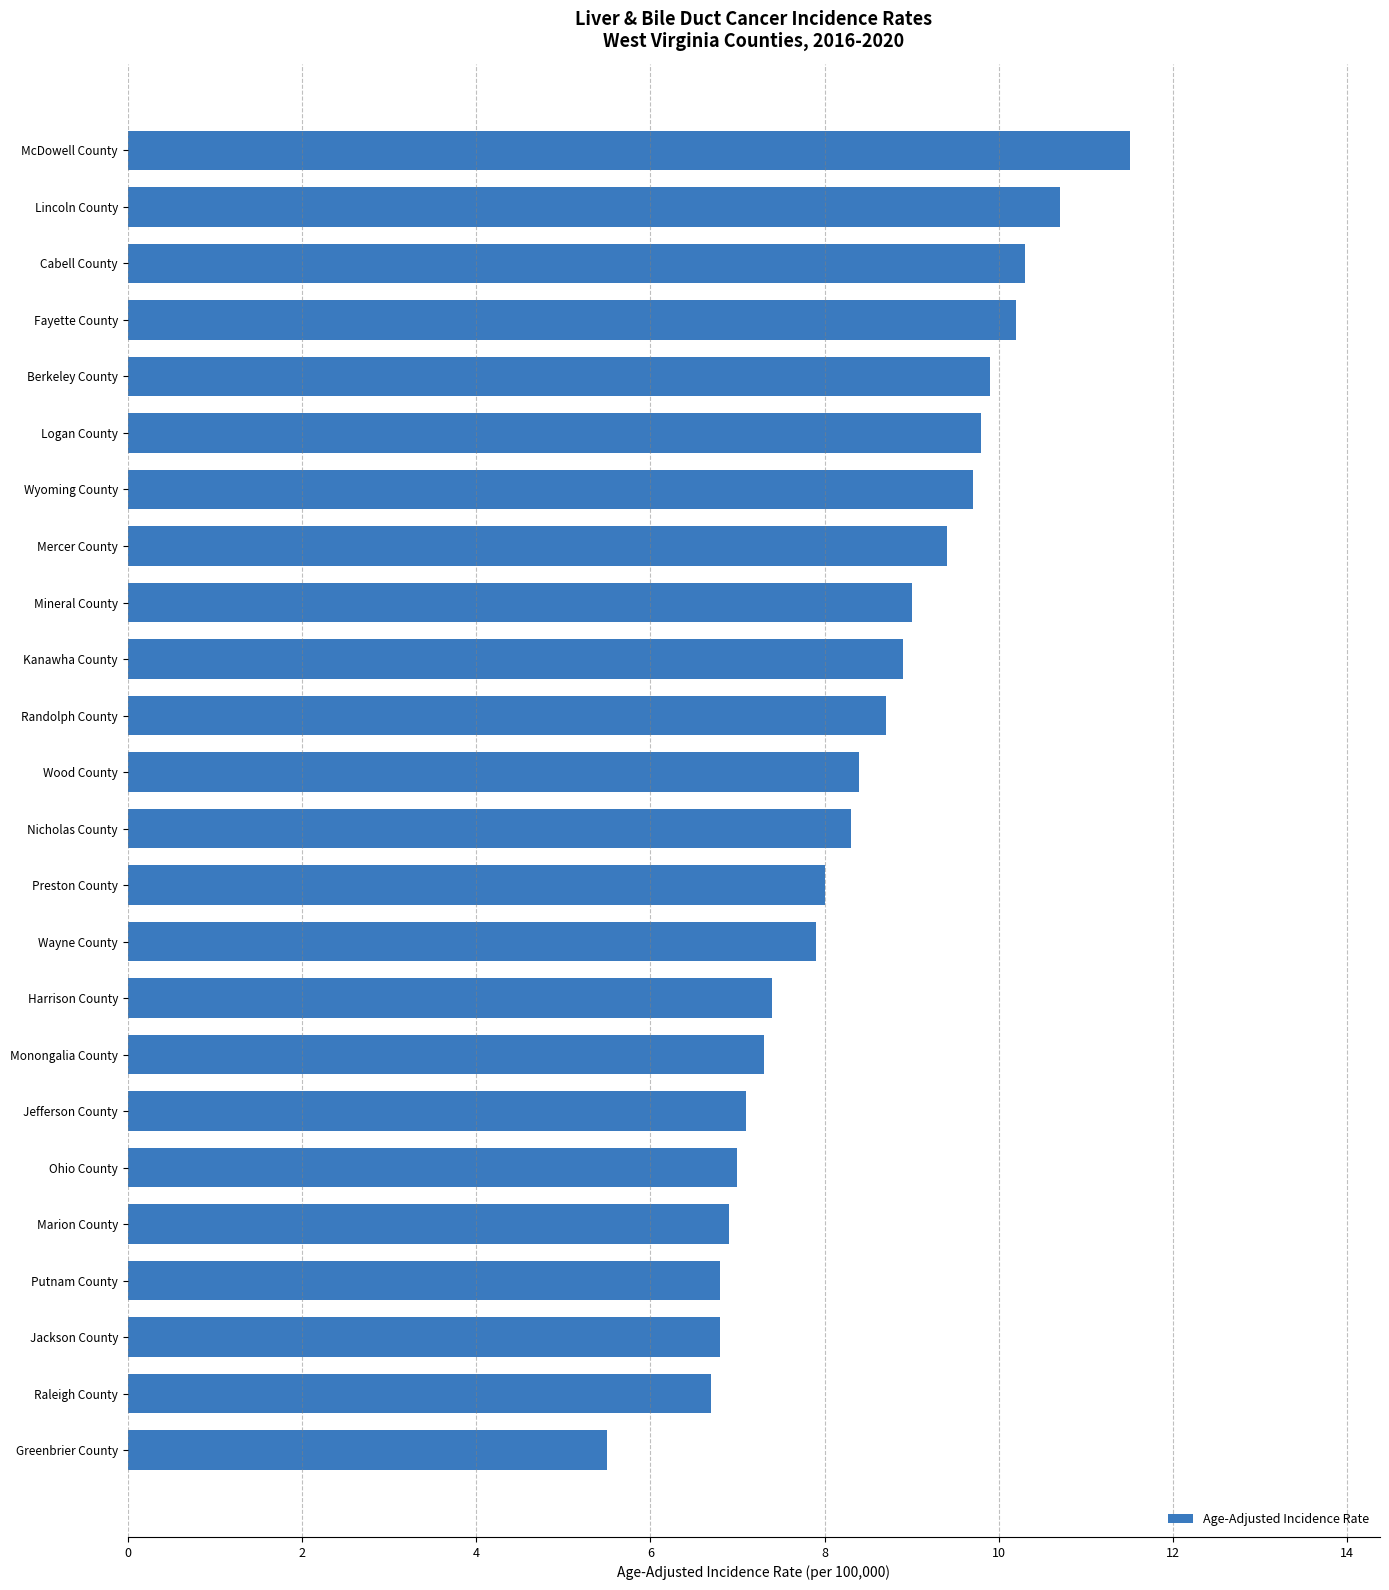

How many series are shown in this chart?

1